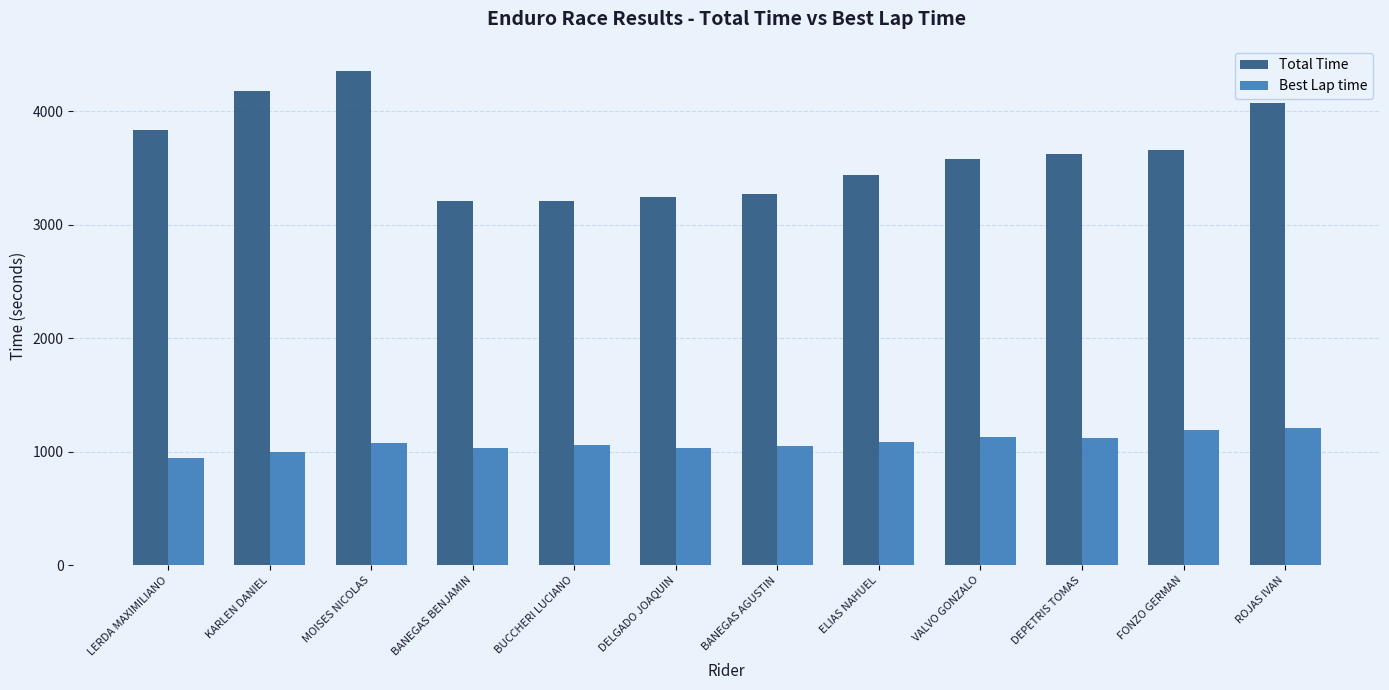

Is it true that Best Lap time equals 1029.4 at BANEGAS BENJAMIN?

True